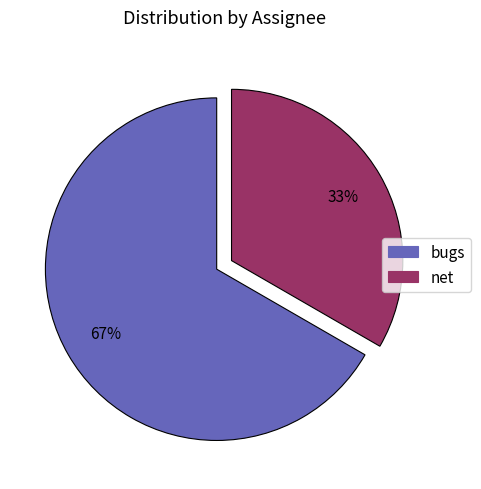

To the nearest percent, what is the average slice percentage?

50%